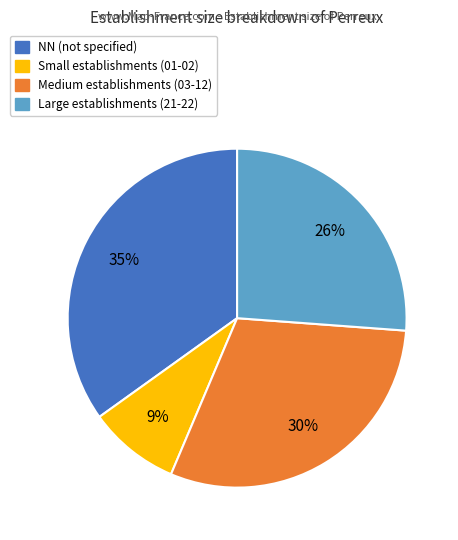

To the nearest percent, what is the average slice percentage?

25%